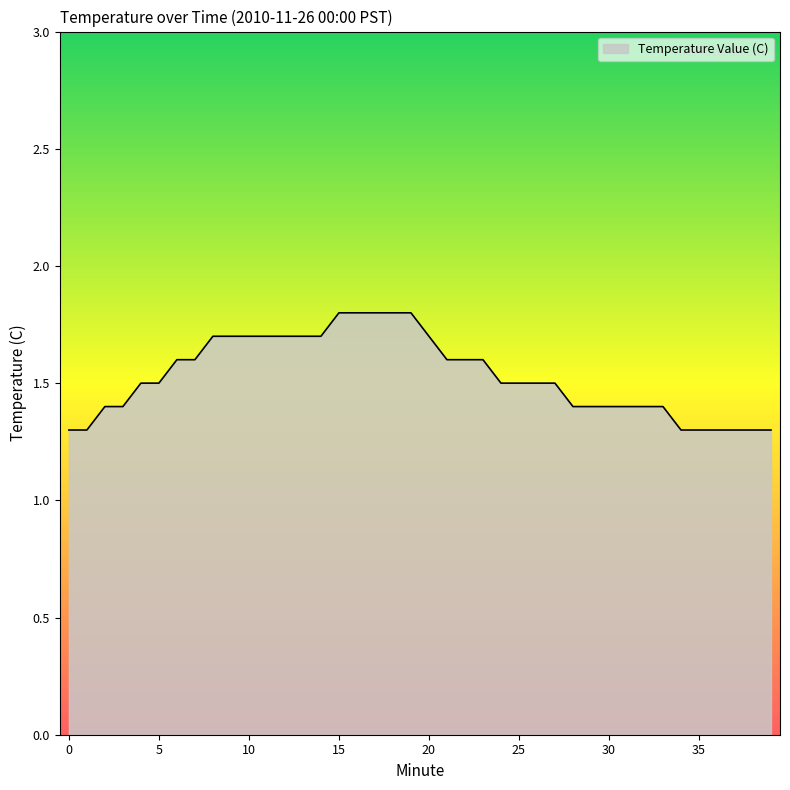

What is the minimum value shown in the chart?

1.3